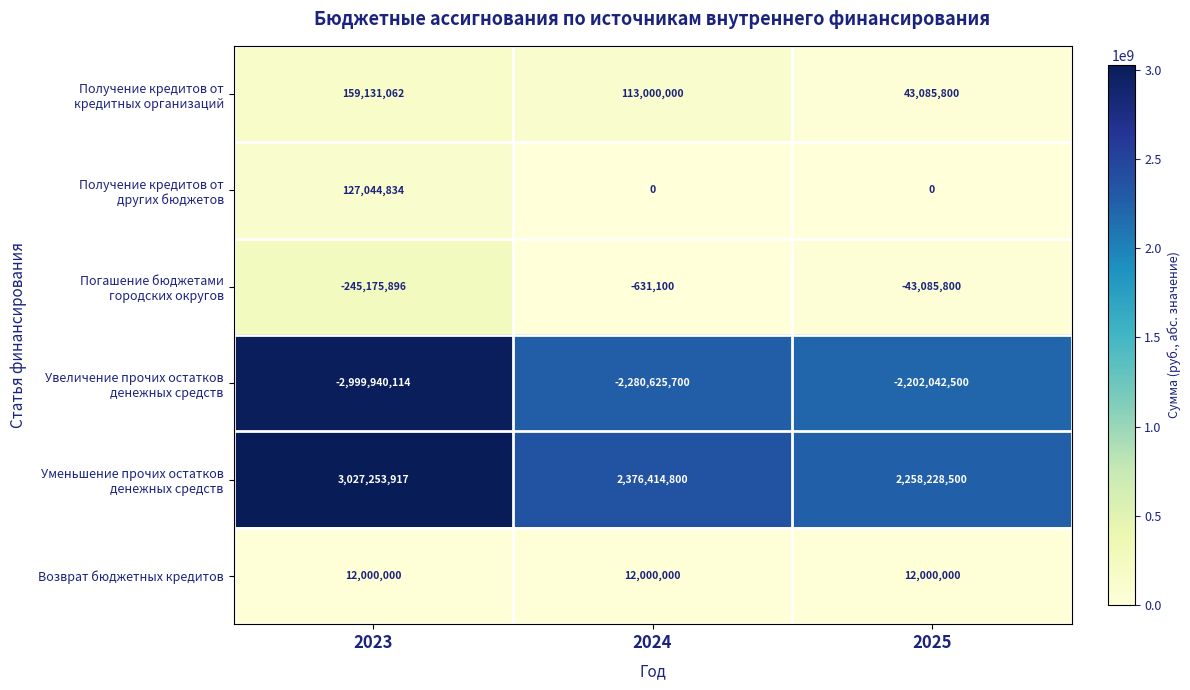

What is the minimum value shown in the chart?

-2999940114